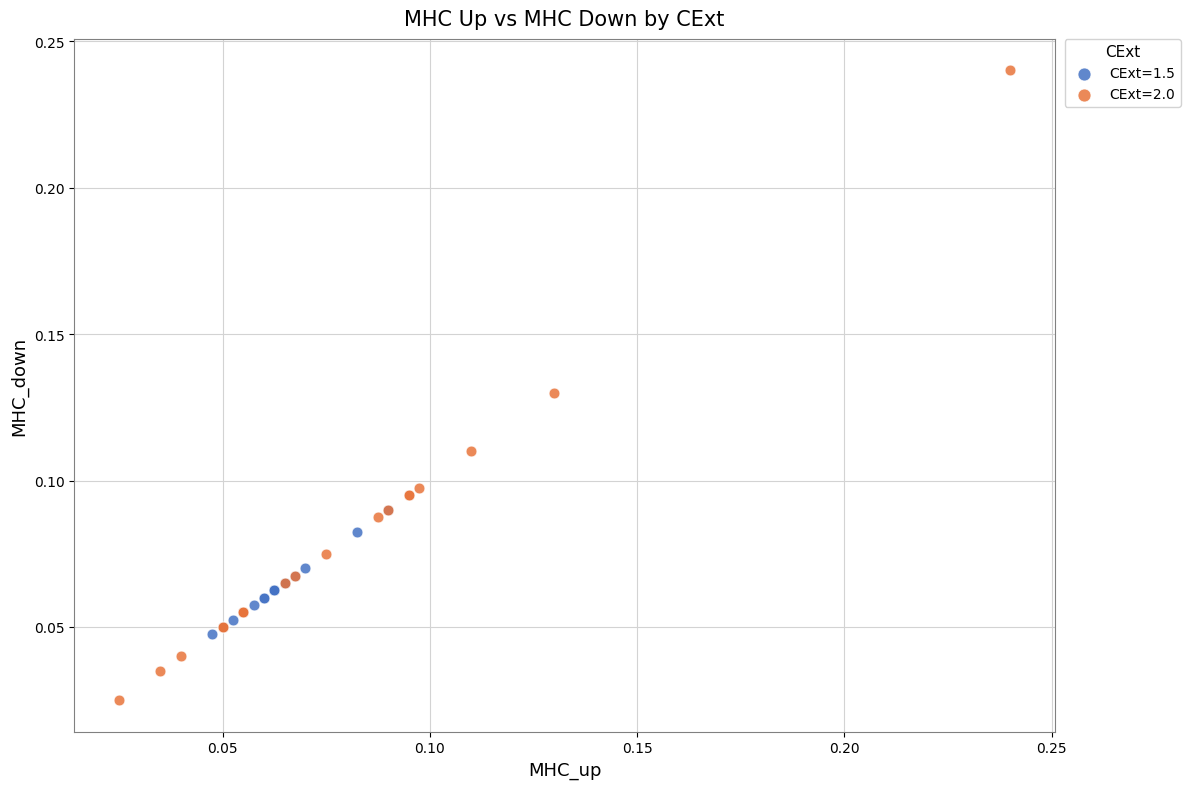

Which series reaches the maximum Y coordinate?

CExt=2.0